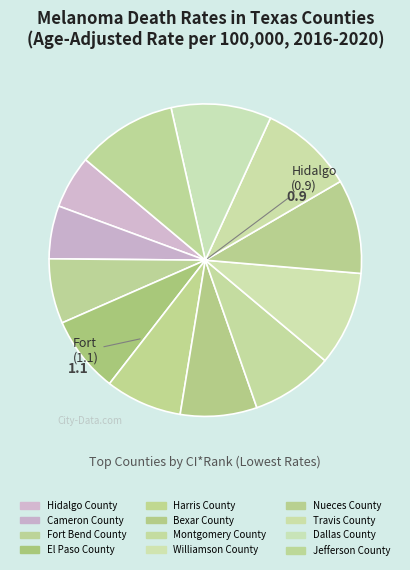

Count the number of slices in the pie.

12